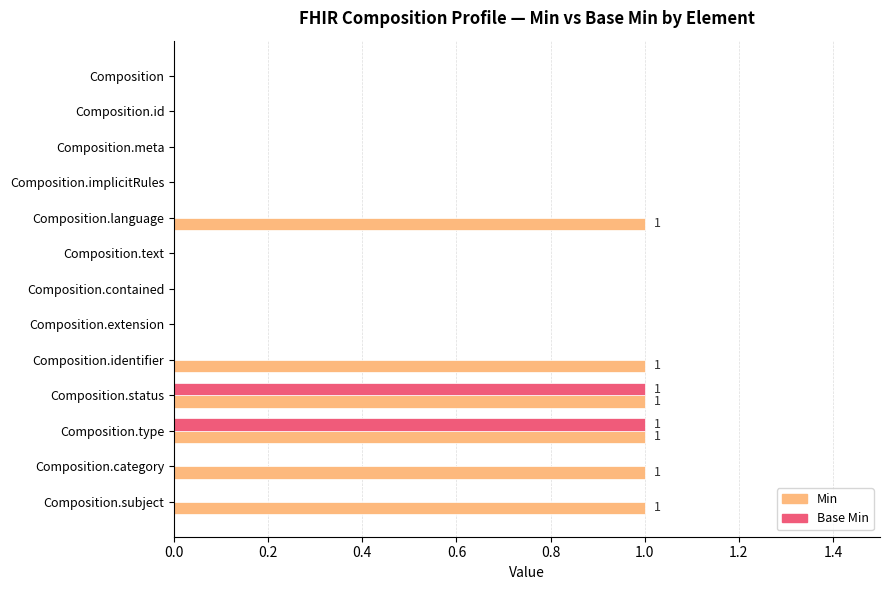

True or false: Base Min has a value of 1 at Composition.

False